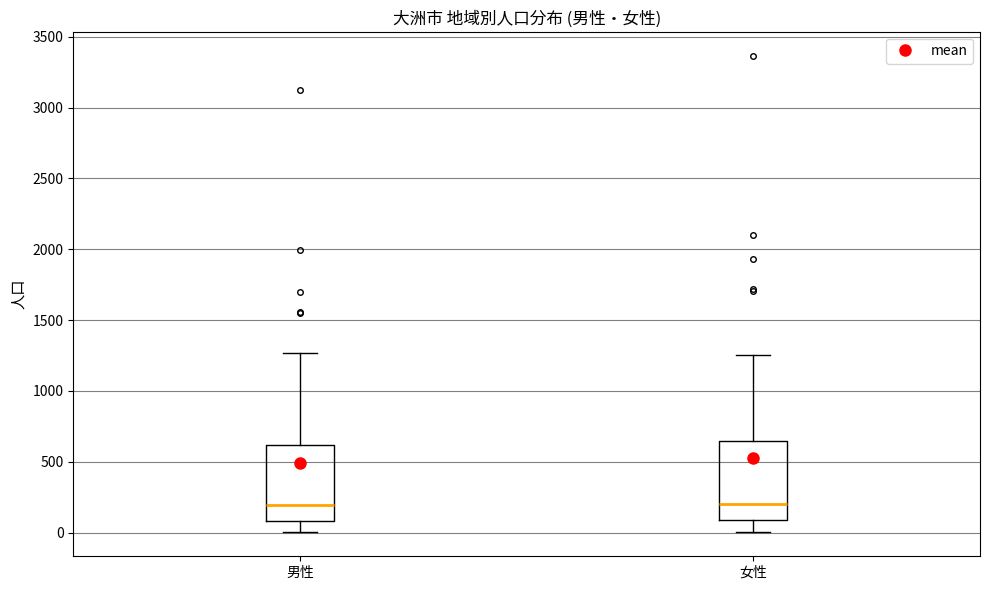

Reading left to right, transcribe this box plot: for each box, give where its median line is, the range the box spans, and where its two whiskers end, as read against the y-axis. The values are not printed on the chart, so give them approximately, as read against the axis.

男性: median 200, box 100 to 600, whiskers 0 to 1250
女性: median 200, box 100 to 650, whiskers 0 to 1250